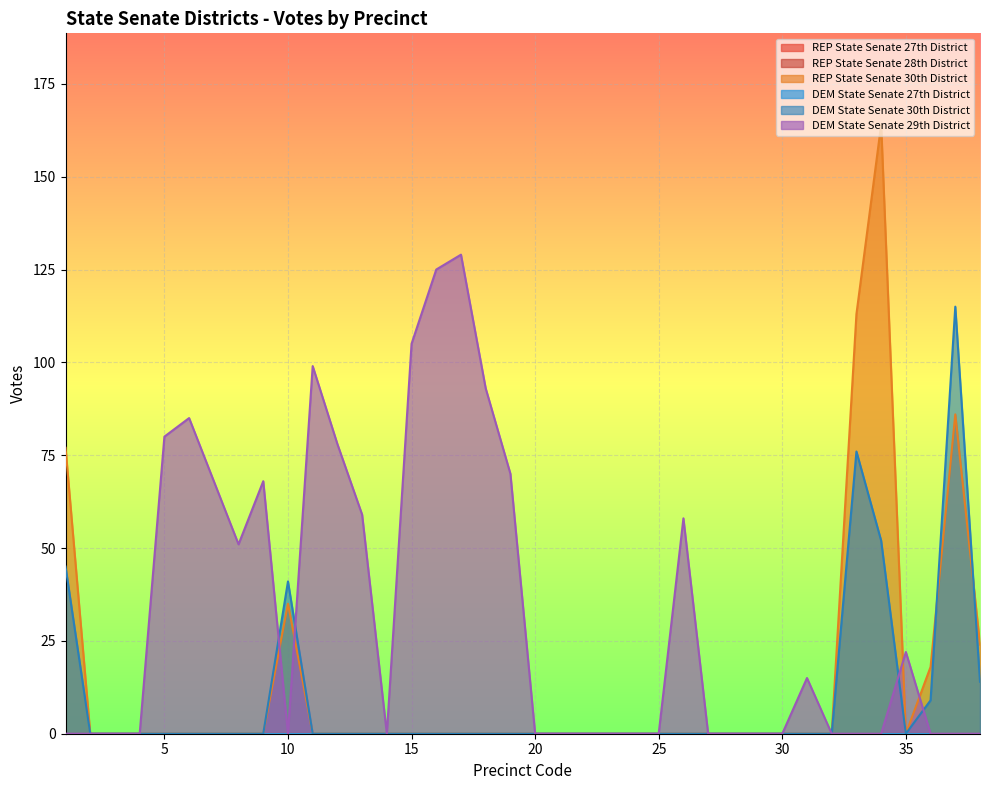

Which series has the largest total across all categories?

DEM State Senate 29th District